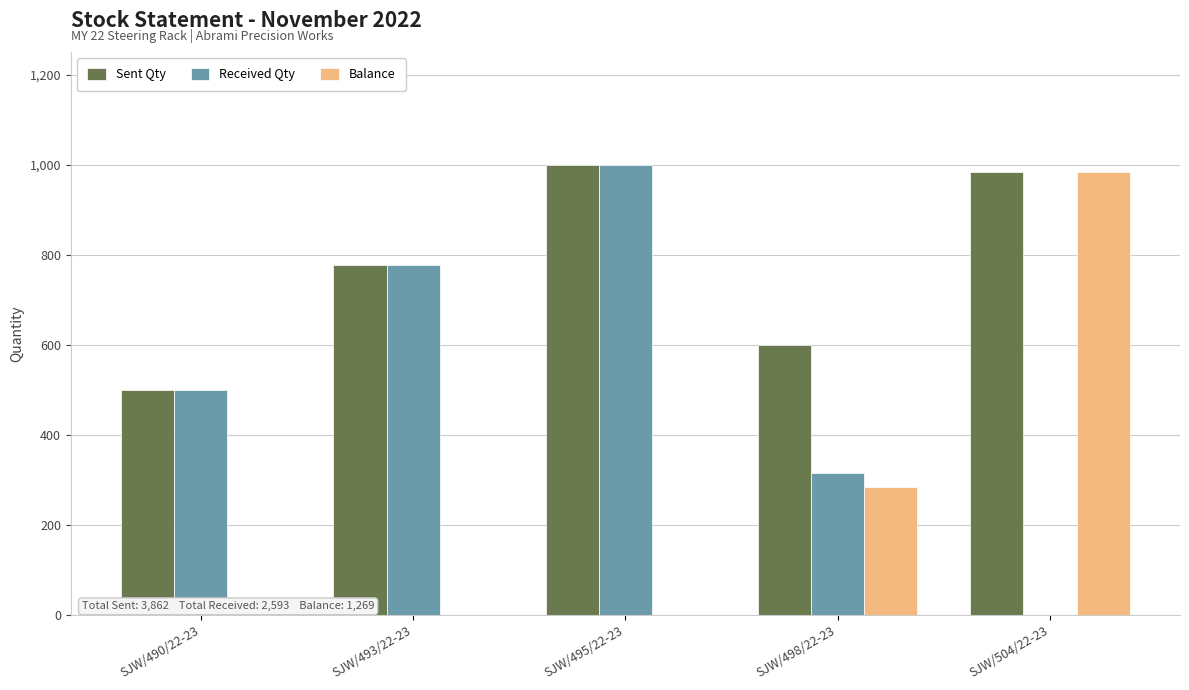

How many categories are shown in the chart?

5